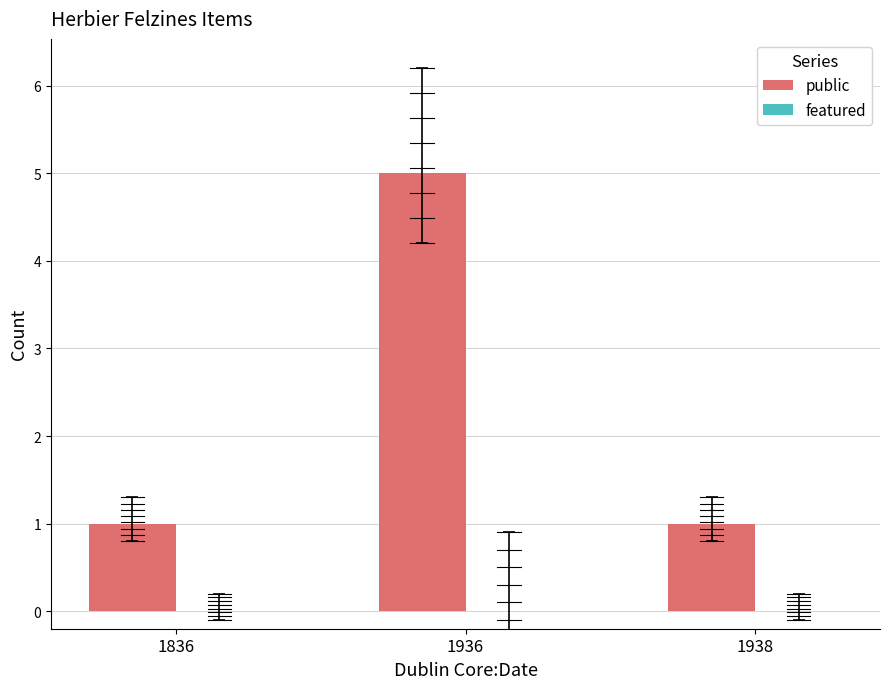

At which category does the chart reach its peak across all series?

1936